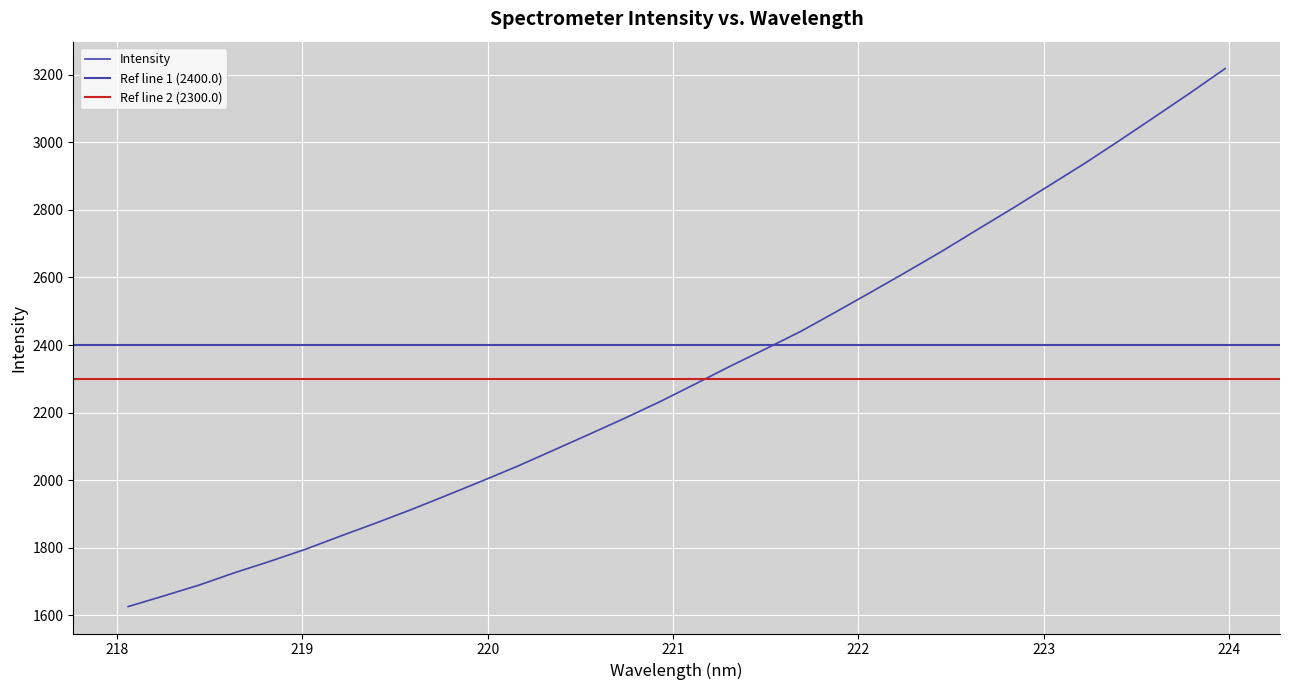

What is the change in value from 219.2067 to 220.5444?

+300.1